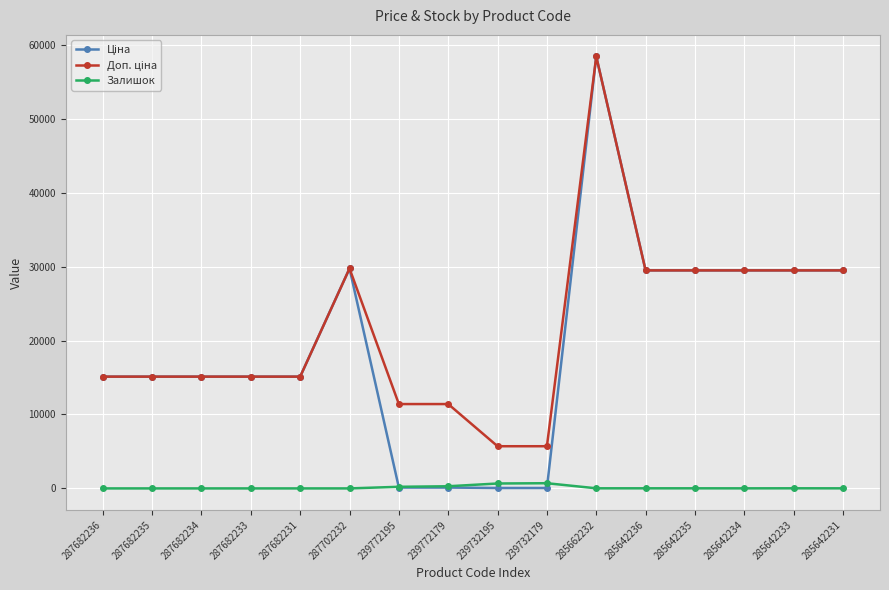

The Залишок series shows 0.0 at 287702232. True or false?

True